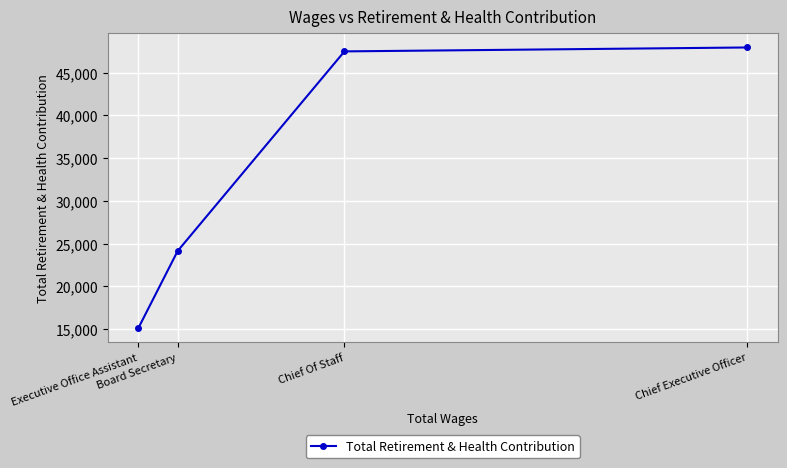

What is the smallest value displayed?

15102